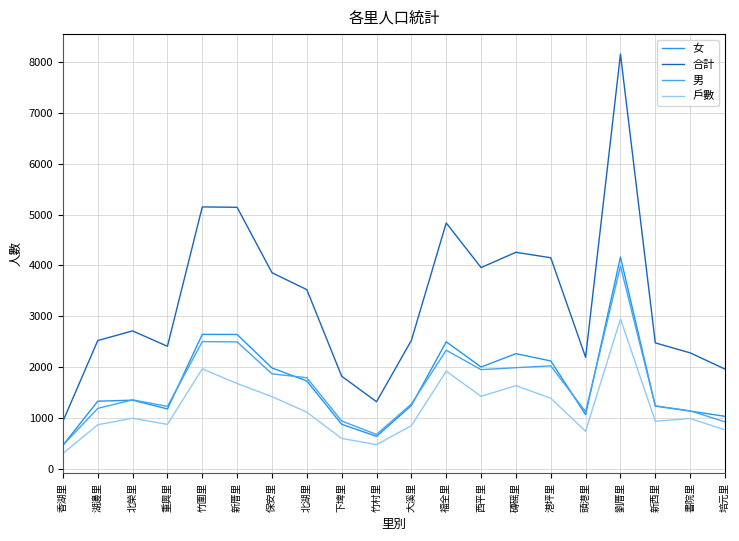

What is the sum of the 戶數 values at 劉厝里 and 書院里?

3941